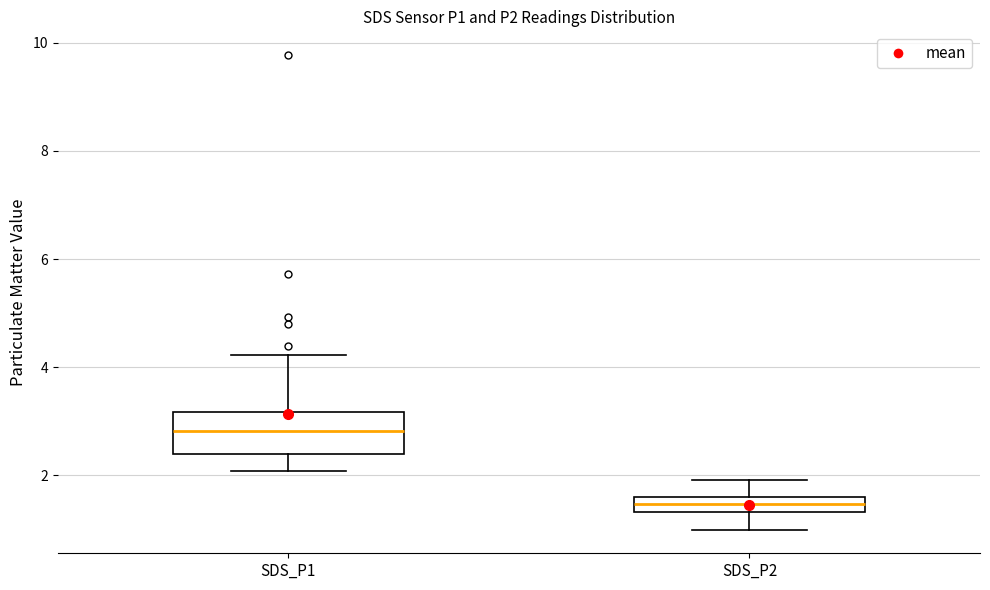

Where does the lower whisker of the box for SDS_P1 end on the y-axis? The values are not printed on the chart, so give them approximately, as read against the axis.

2.0